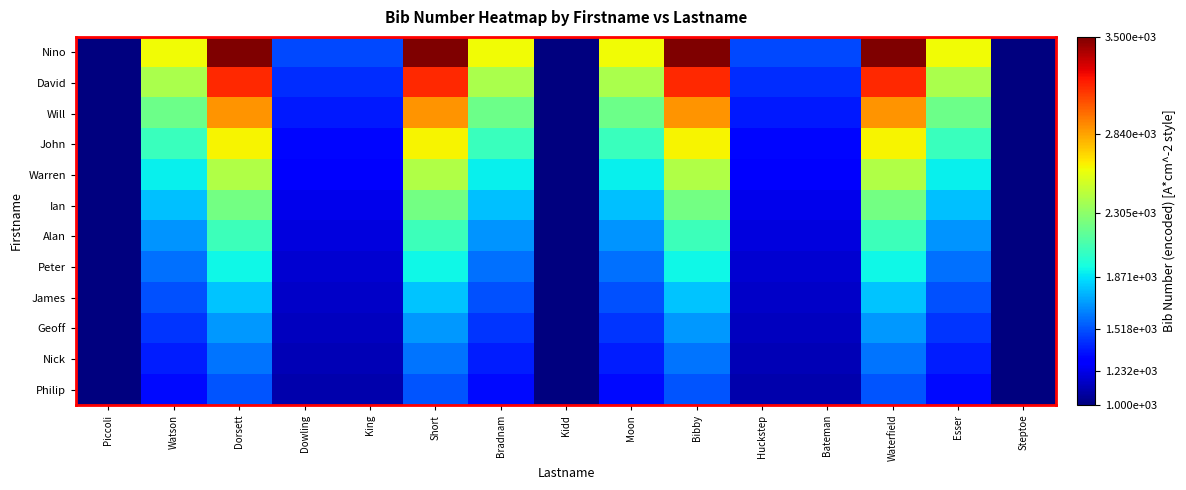

Rank the series at Watson from highest to lowest value.

Nino, David, Will, John, Warren, Ian, Alan, Peter, James, Geoff, Nick, Philip